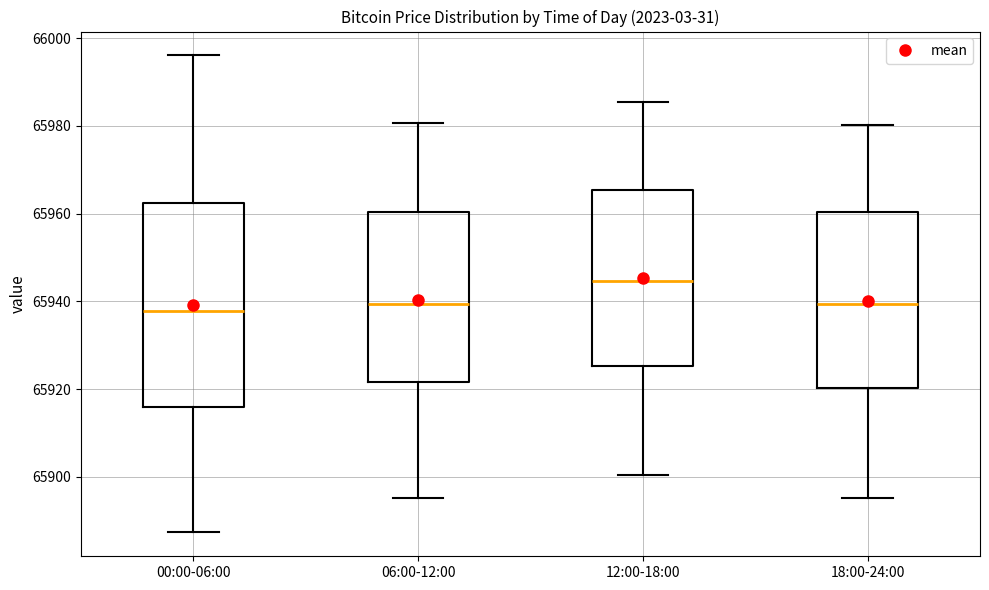

Where does the upper whisker of the box for 12:00-18:00 end on the y-axis? The values are not printed on the chart, so give them approximately, as read against the axis.

65986